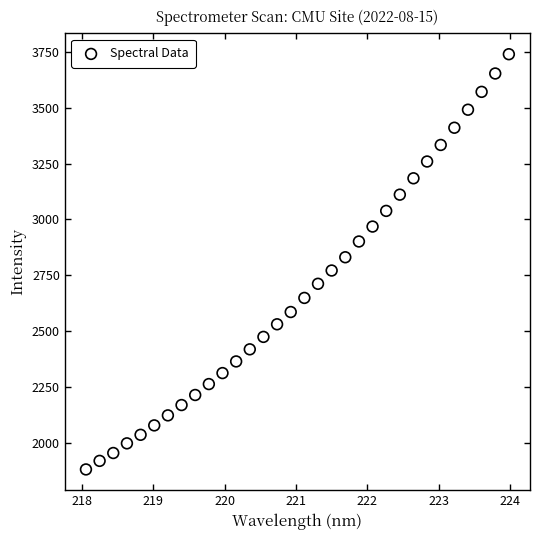

What is the range of X values (max minus min)?

5.9